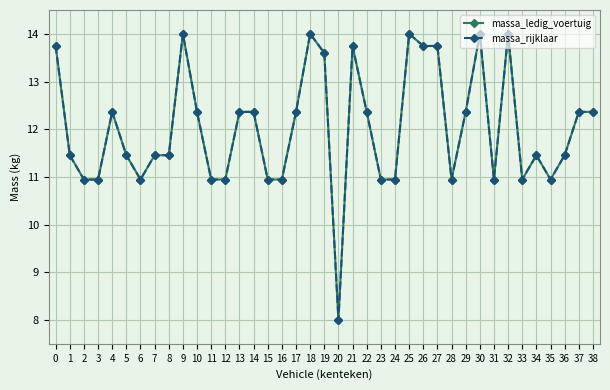

Is this an area chart (filled region under the line)?

No